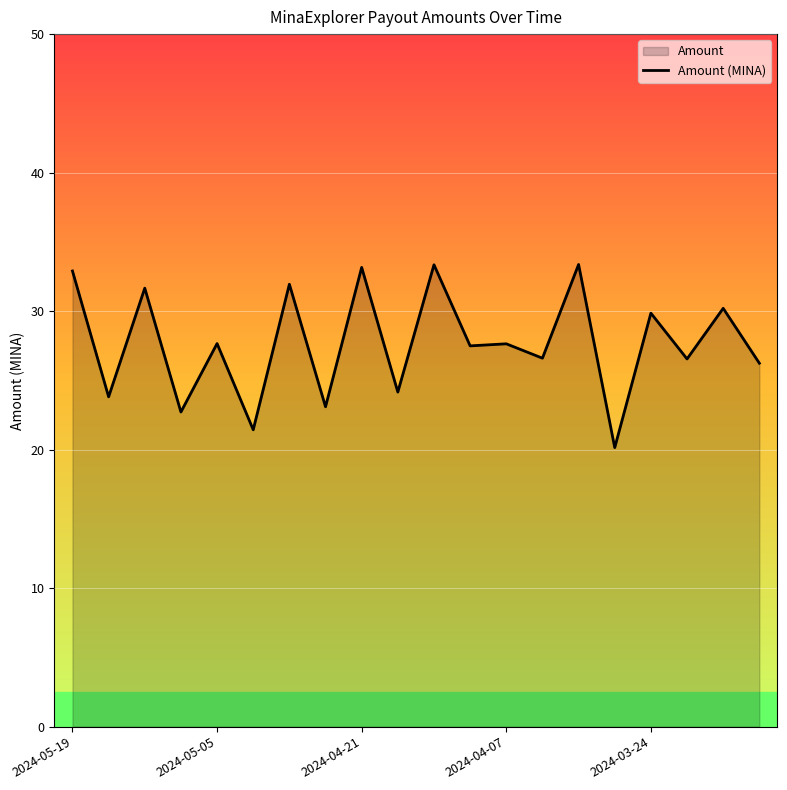

True or false: the data shows 11.5 at 2024-03-24.

False